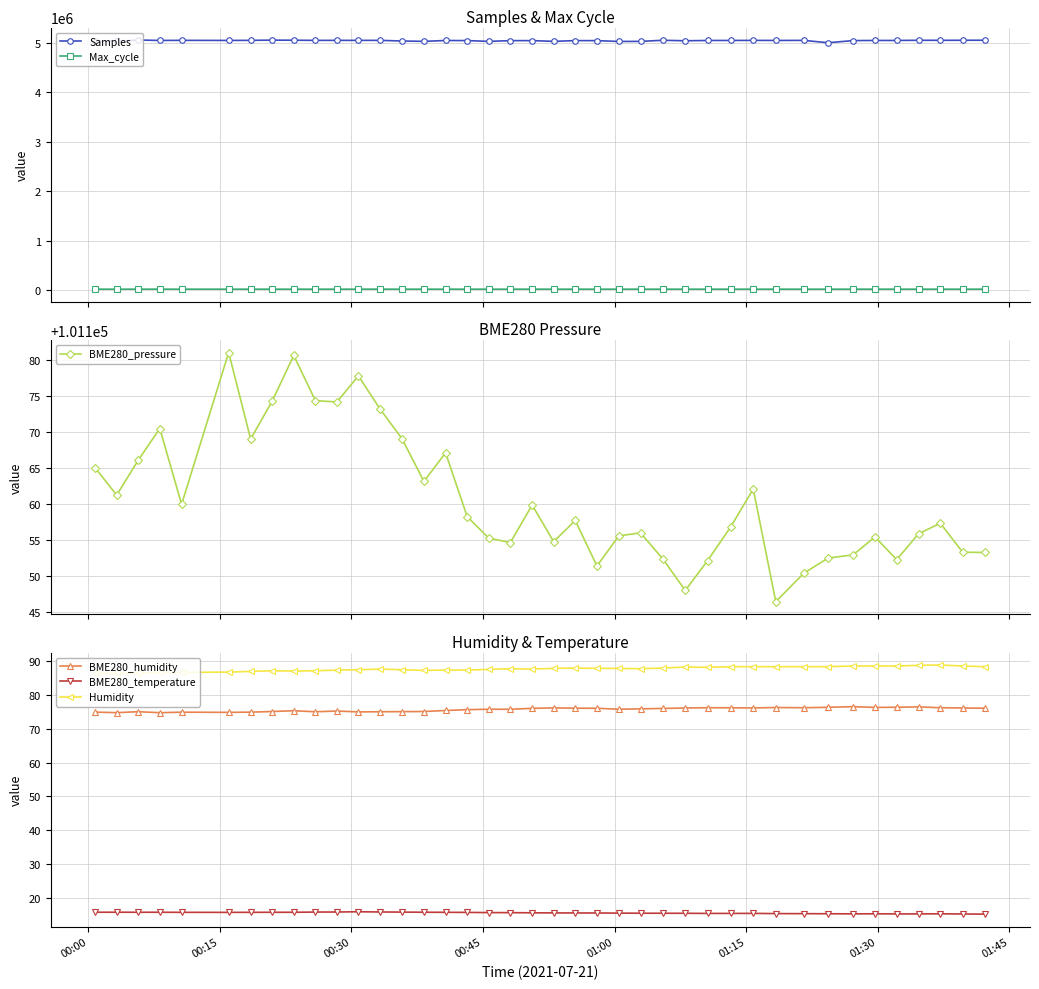

How many lines are shown in the chart?

6